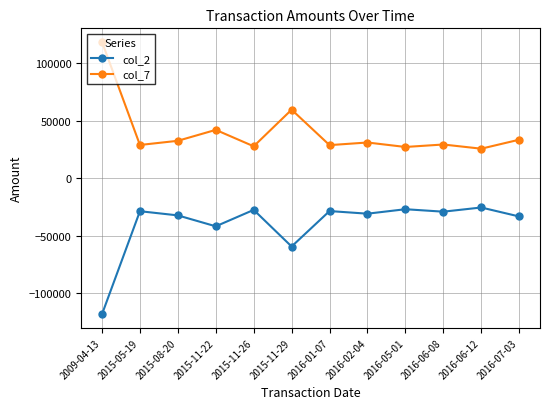

Where does the col_2 series first go above -29212?

2015-05-19